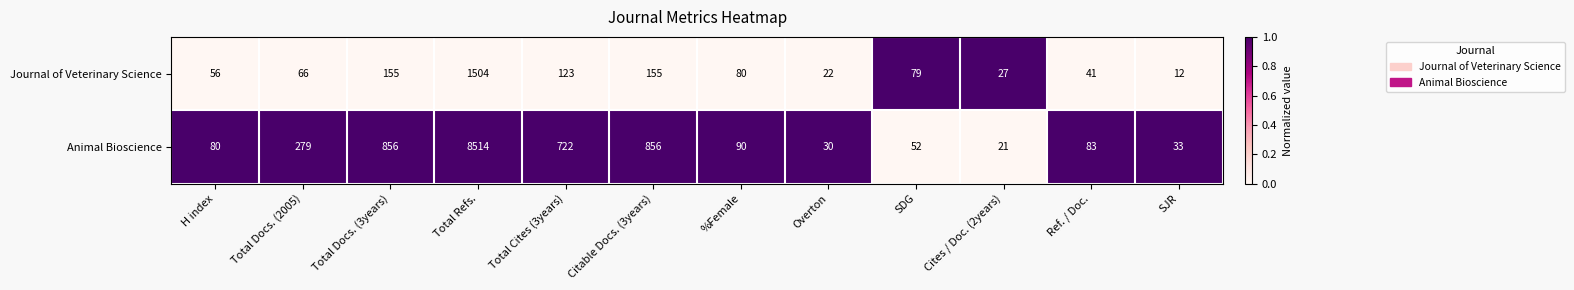

The Journal of Veterinary Science series shows 55 at Citable Docs. (3years). True or false?

False